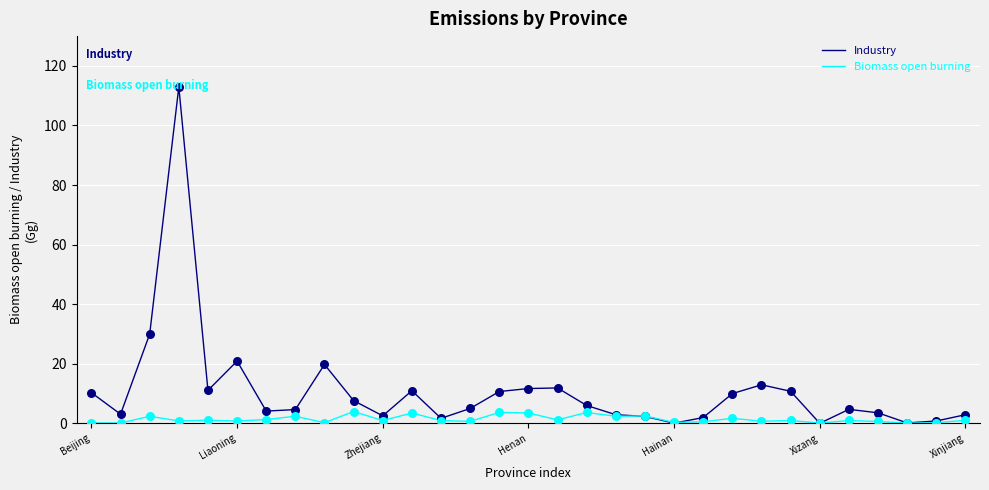

Which series has the largest range (max minus min)?

Industry